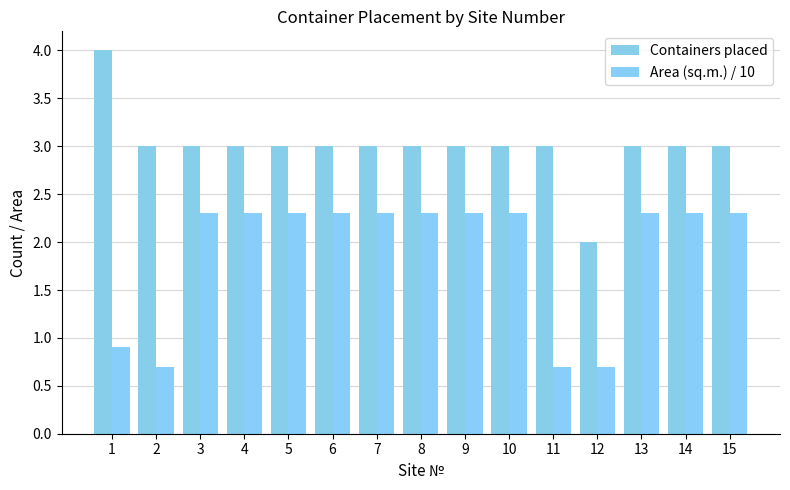

At how many categories does at least one series exceed 0?

15